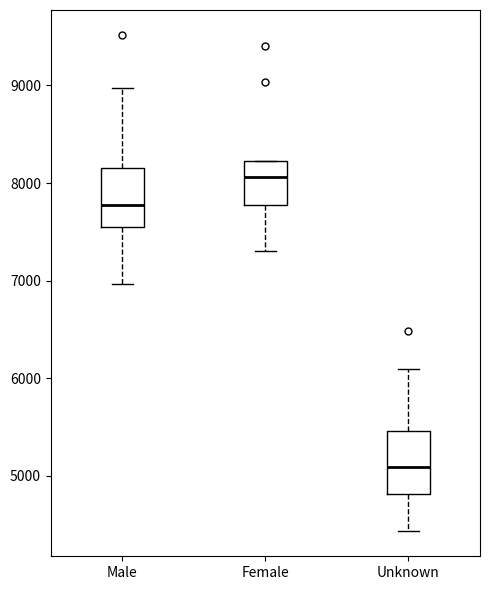

Reading left to right, transcribe this box plot: for each box, give where its median line is, the range the box spans, and where its two whiskers end, as read against the y-axis. The values are not printed on the chart, so give them approximately, as read against the axis.

Male: median 7800, box 7500 to 8200, whiskers 7000 to 9000
Female: median 8100, box 7800 to 8200, whiskers 7300 to 8200
Unknown: median 5100, box 4800 to 5500, whiskers 4400 to 6100